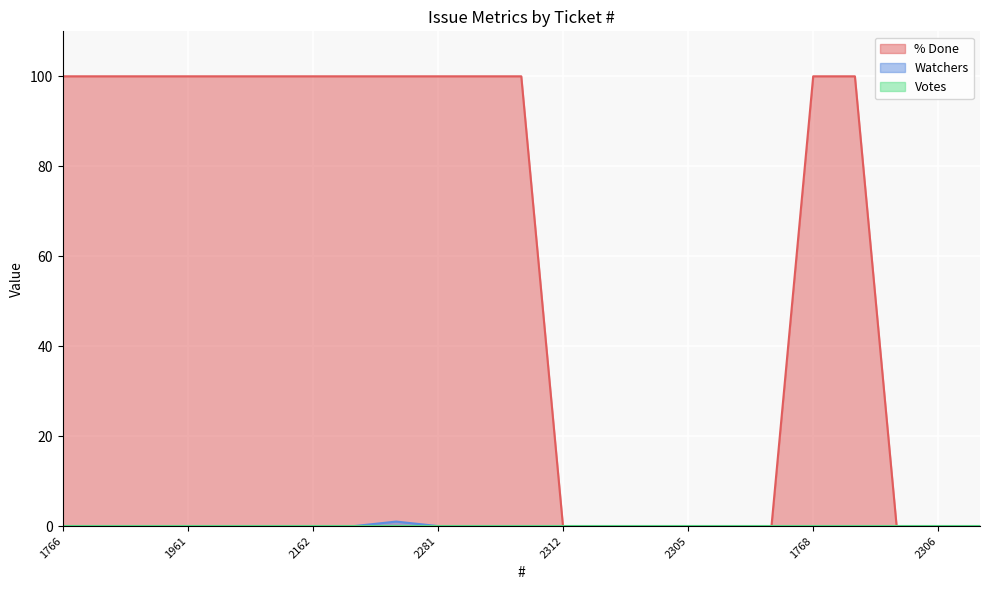

How many lines are shown in the chart?

3